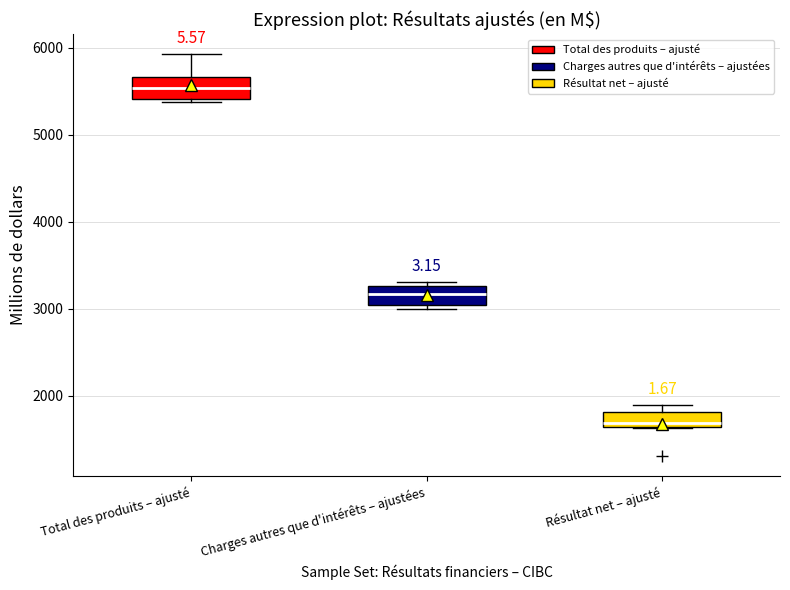

Where is the upper edge of the box for Charges autres que d'intérêts – ajustées on the y-axis? The values are not printed on the chart, so give them approximately, as read against the axis.

3300